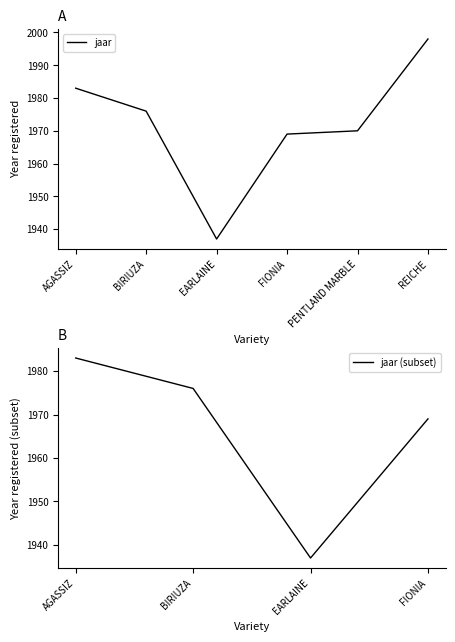

What is the value of the 6th point from the left?

1998